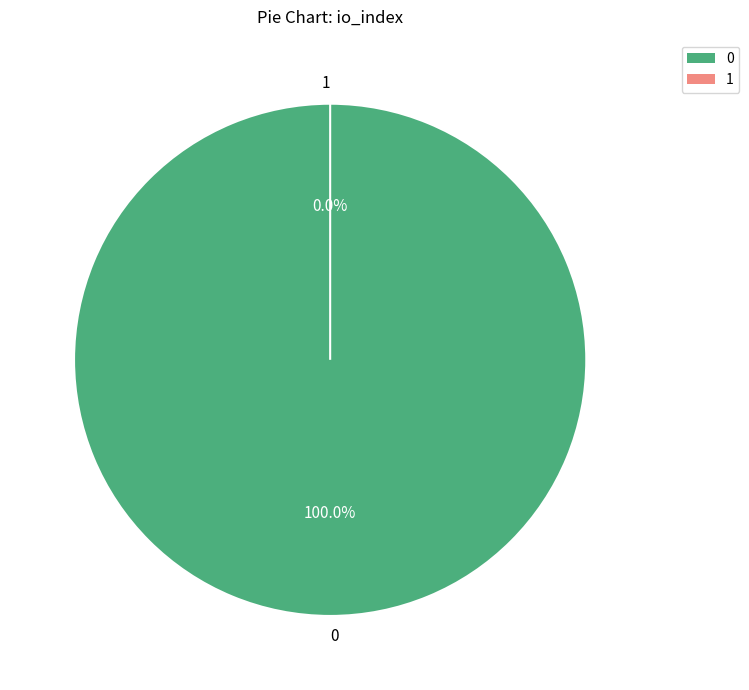

How many slices are in this pie chart?

2